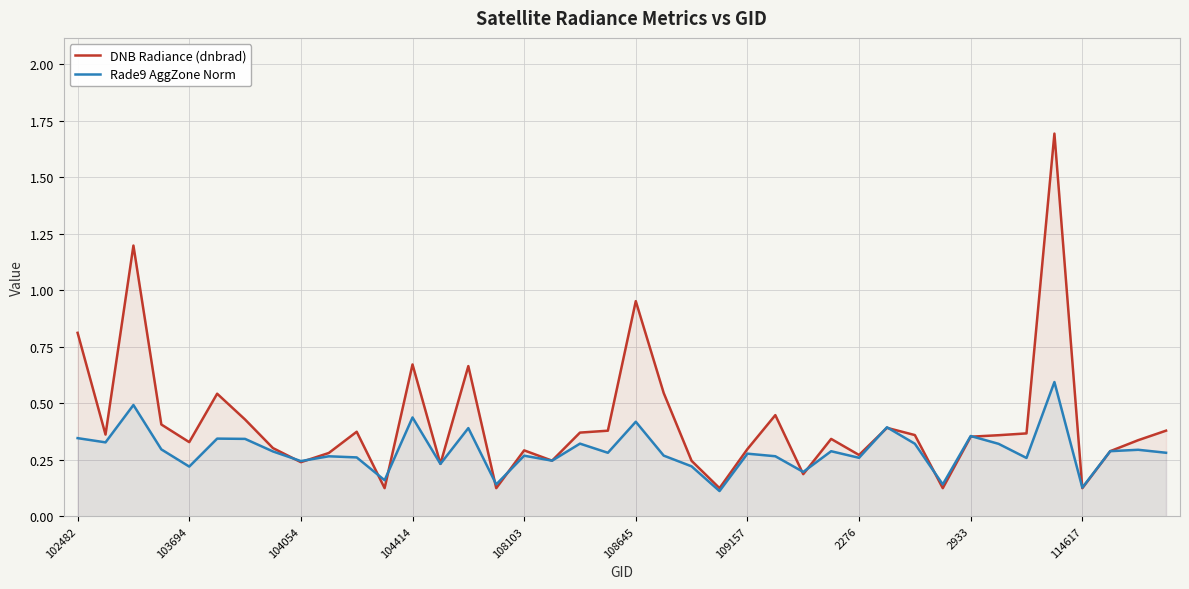

What position from the left is 14?

15